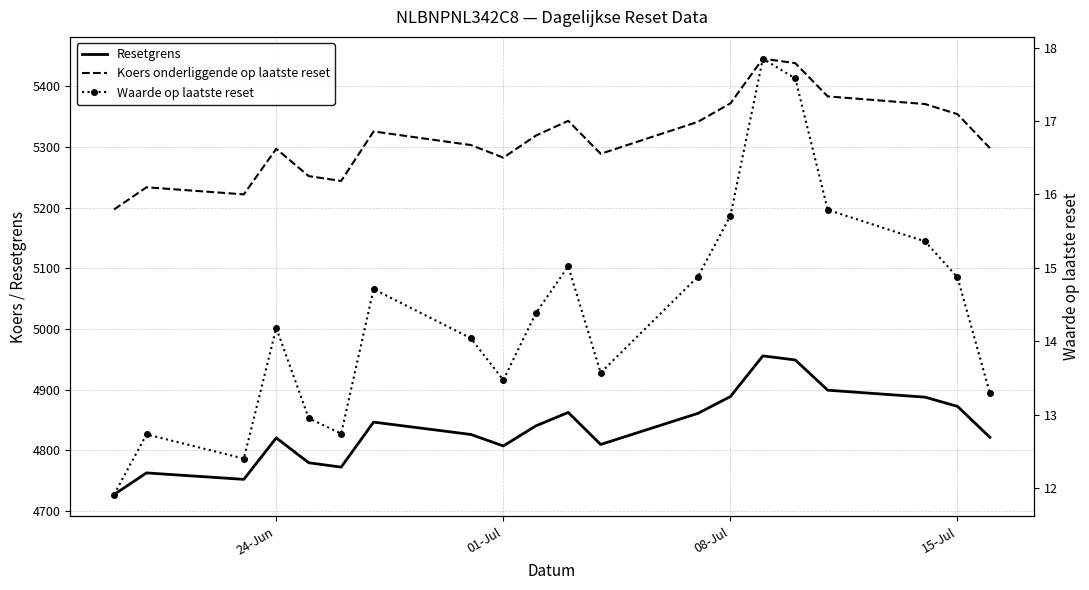

Reading left to right, extract all data points from this chart.

Resetgrens: 4726.9	4762.6	4751.9	4820.3	4779.3	4772.1	4846.3	4825.9	4807.0	4840.0	4862.3	4809.4	4860.8	4888.5	4955.5	4948.8	4899.0	4887.5	4872.3	4821.2
Koers onderliggende op laatste reset: 5197.0	5233.6	5221.9	5297.1	5252.0	5244.0	5325.6	5303.2	5282.4	5318.7	5343.1	5288.8	5341.5	5371.9	5445.6	5438.3	5383.5	5370.9	5354.2	5298.1
Waarde op laatste reset: 11.9	12.7	12.4	14.2	12.9	12.7	14.7	14.0	13.5	14.4	15.0	13.6	14.9	15.7	17.9	17.6	15.8	15.4	14.9	13.3